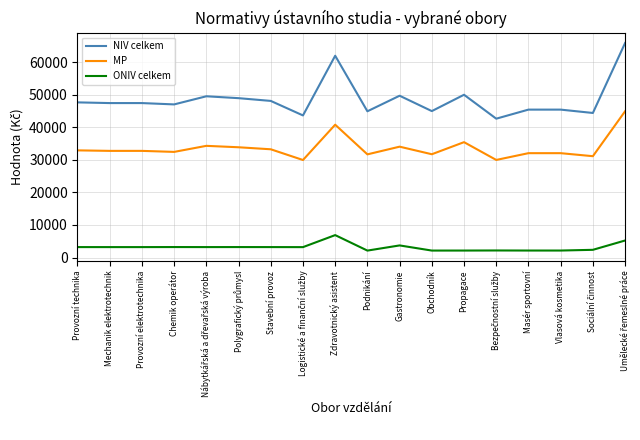

What is the smallest value displayed?

2137